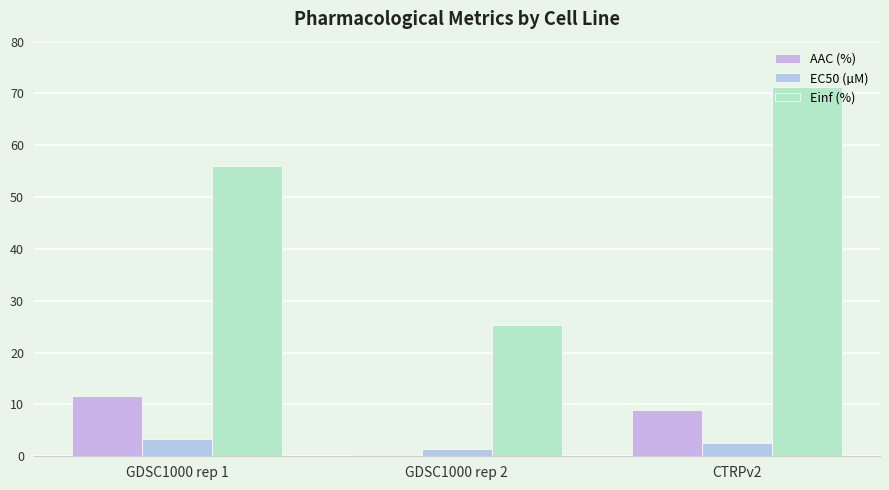

Between GDSC1000 rep 2 and CTRPv2, which series saw the biggest shift?

Einf (%)